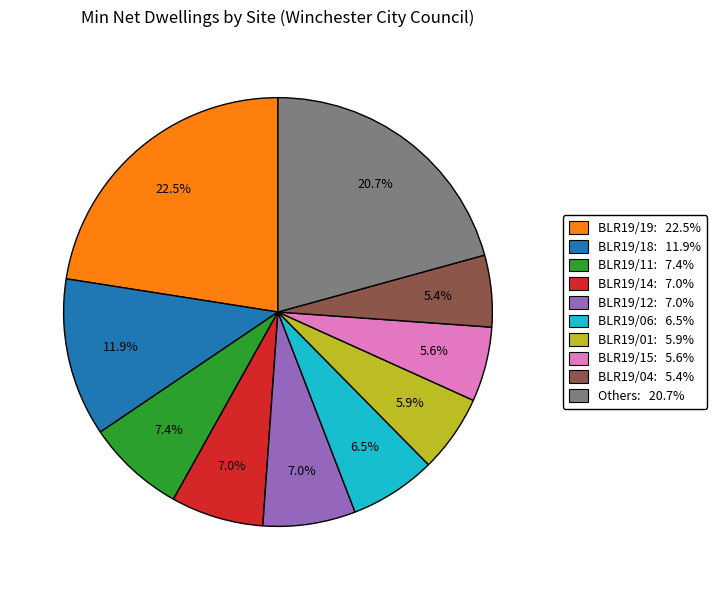

Is there a majority slice in this chart?

No